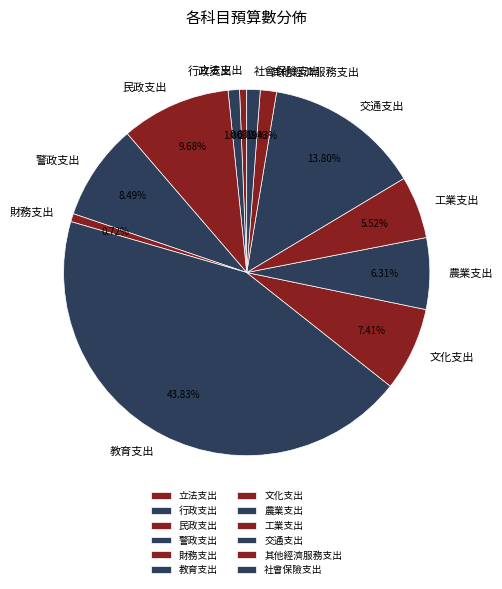

To the nearest percent, what is the difference between the largest and smallest slice percentages?

43%